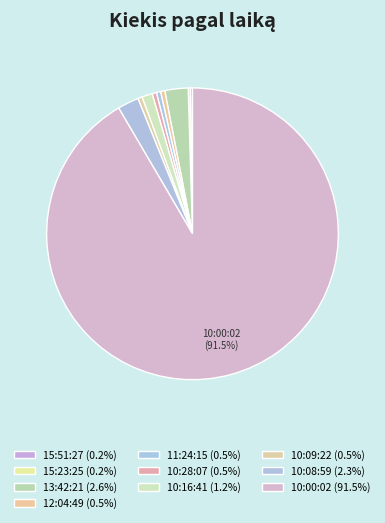

To the nearest percent, what is the average slice percentage?

10%